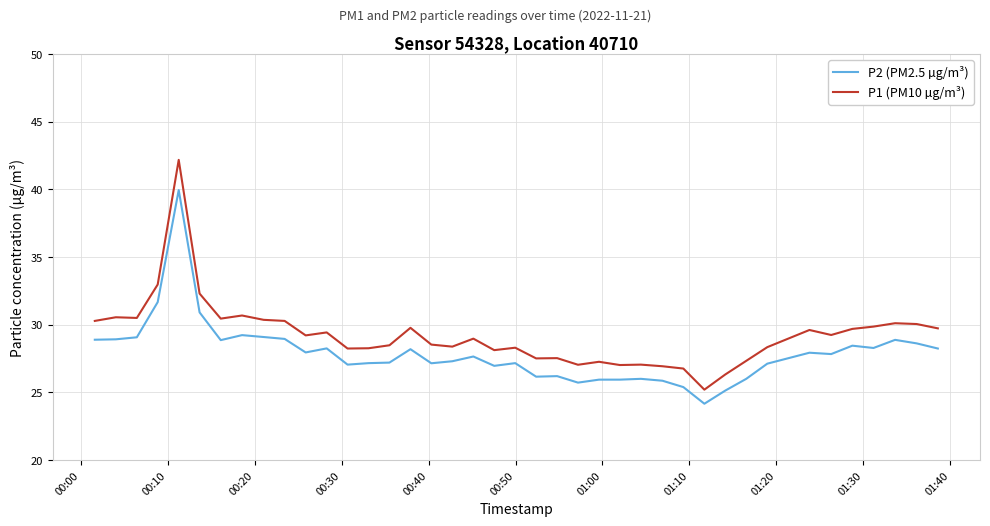

Which series has the largest range (max minus min)?

P1 (PM10 µg/m³)